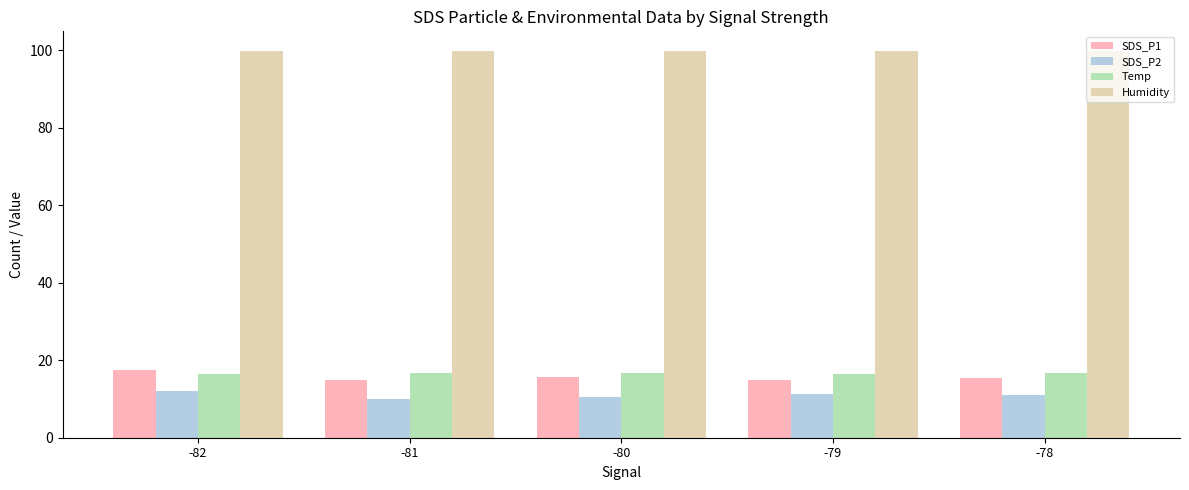

Count the number of data series in this chart.

4